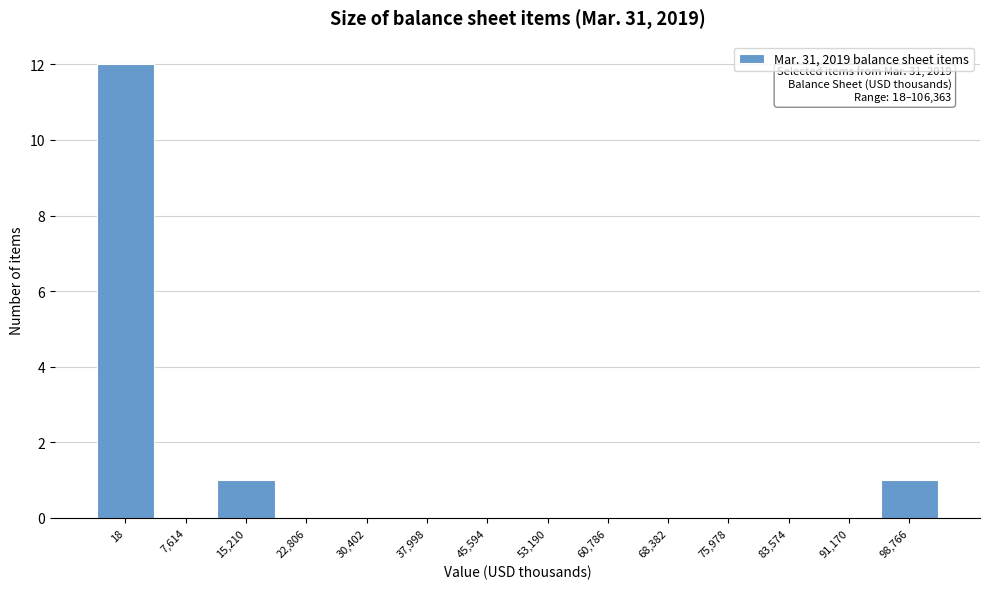

Reading right to left, transcribe all the data shown in this chart.

98,766=1	91,170=0	83,574=0	75,978=0	68,382=0	60,786=0	53,190=0	45,594=0	37,998=0	30,402=0	22,806=0	15,210=1	7,614=0	18=12